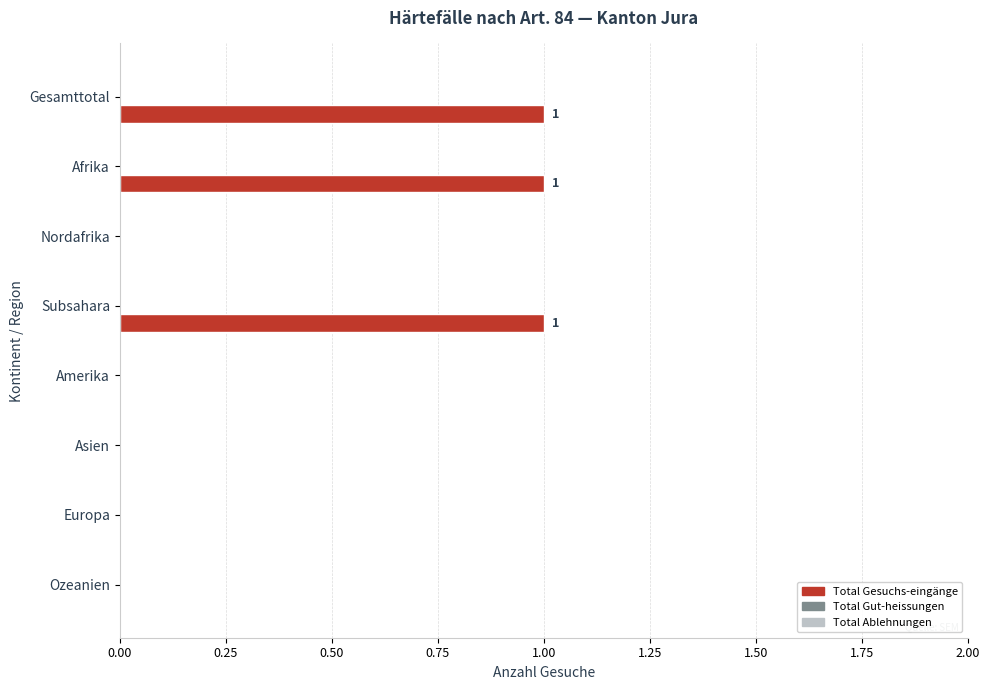

What is the sum of all values?

3